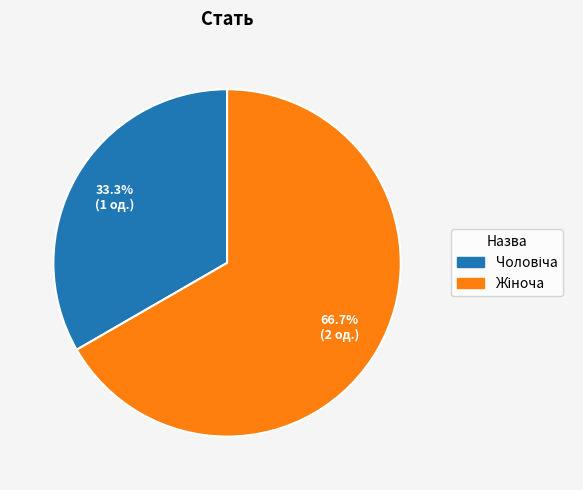

Is there any slice that represents more than half of the pie?

Yes